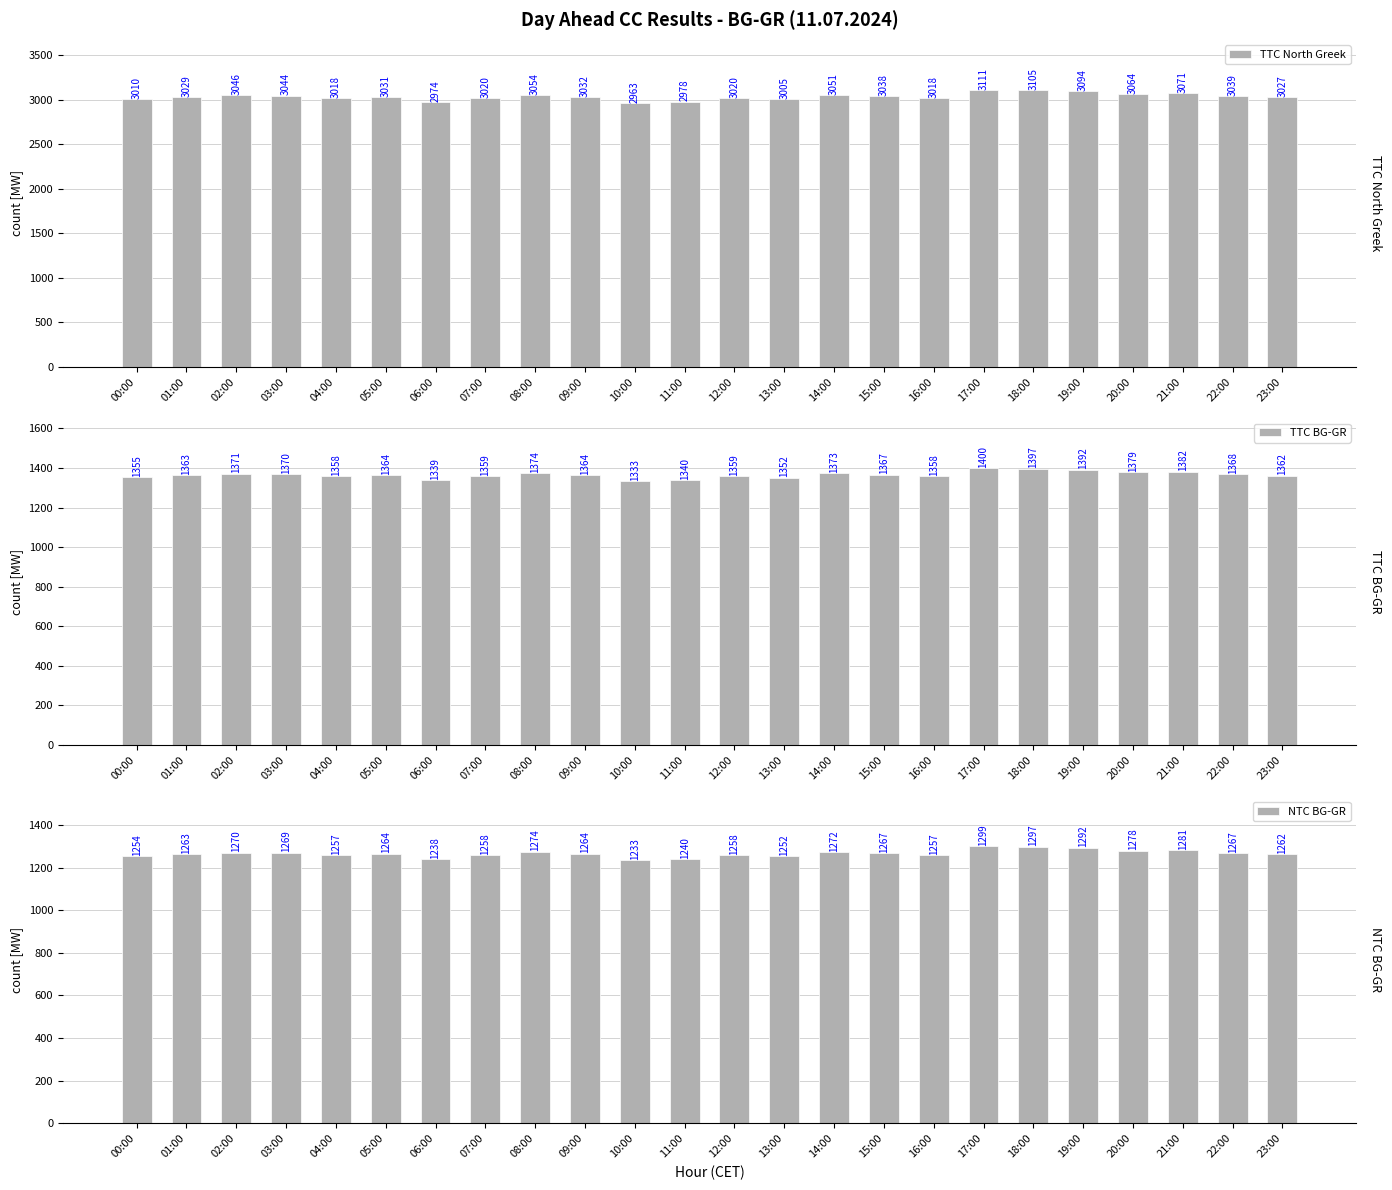

Where does the TTC North Greek series first go above 3032?

02:00